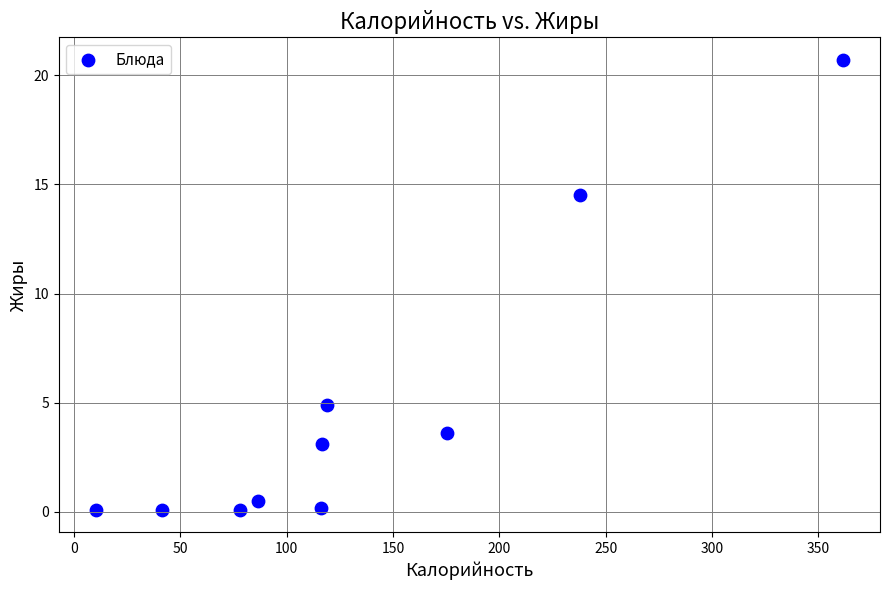

What Y value in the scatter plot is closest to 10?

14.5